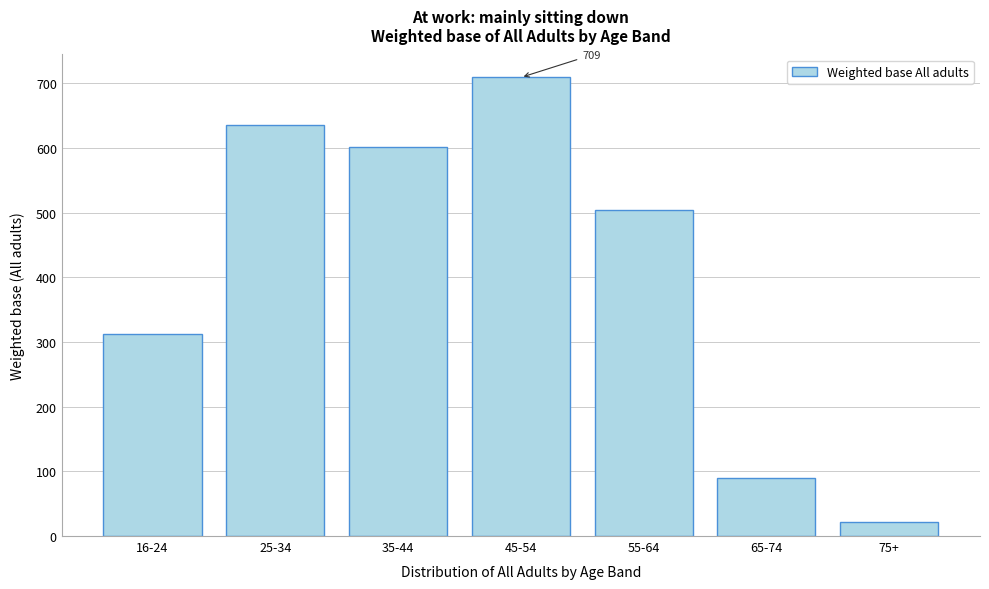

Reading left to right, list all the values displayed in this chart.

16-24=313	25-34=636	35-44=602	45-54=709	55-64=504	65-74=90	75+=21